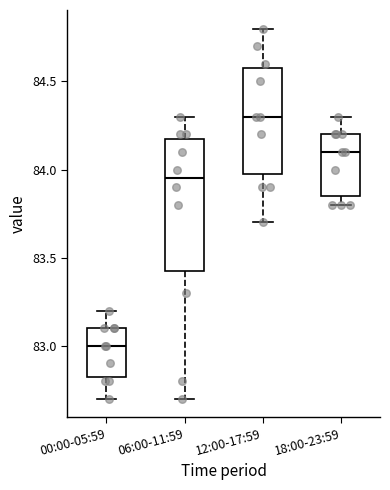

Reading left to right, read every box against the y-axis: the position of its median line, the range the box covers, and the ends of its whiskers. The values are not printed on the chart, so give them approximately, as read against the axis.

00:00-05:59: median 83.00, box 82.85 to 83.10, whiskers 82.70 to 83.20
06:00-11:59: median 83.95, box 83.45 to 84.20, whiskers 82.70 to 84.30
12:00-17:59: median 84.30, box 84.00 to 84.60, whiskers 83.70 to 84.80
18:00-23:59: median 84.10, box 83.85 to 84.20, whiskers 83.80 to 84.30